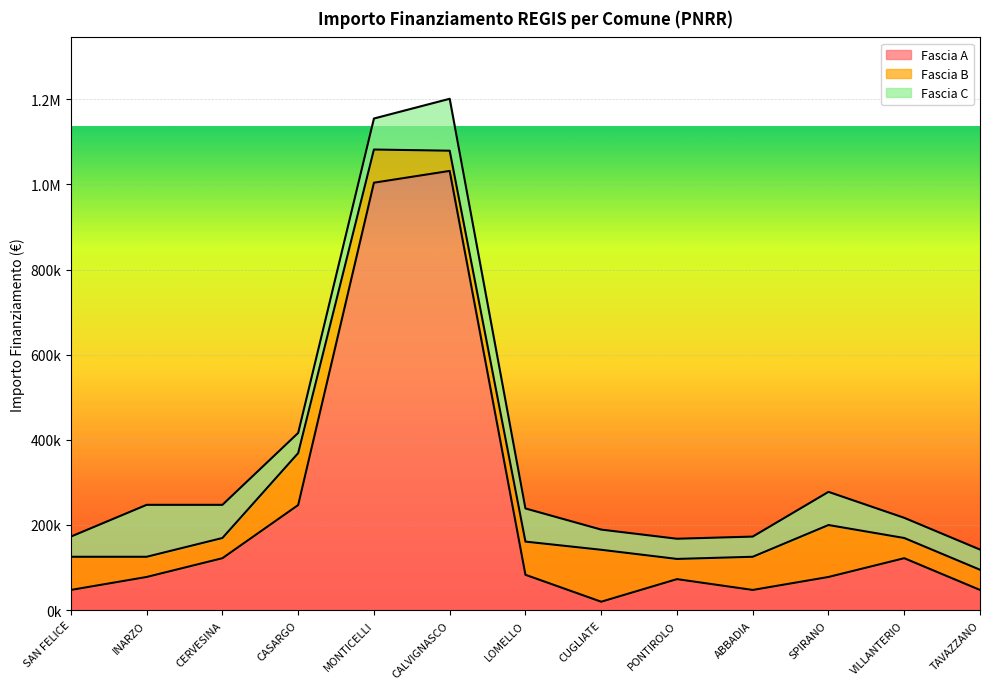

What is the maximum value shown in the chart?

1031574